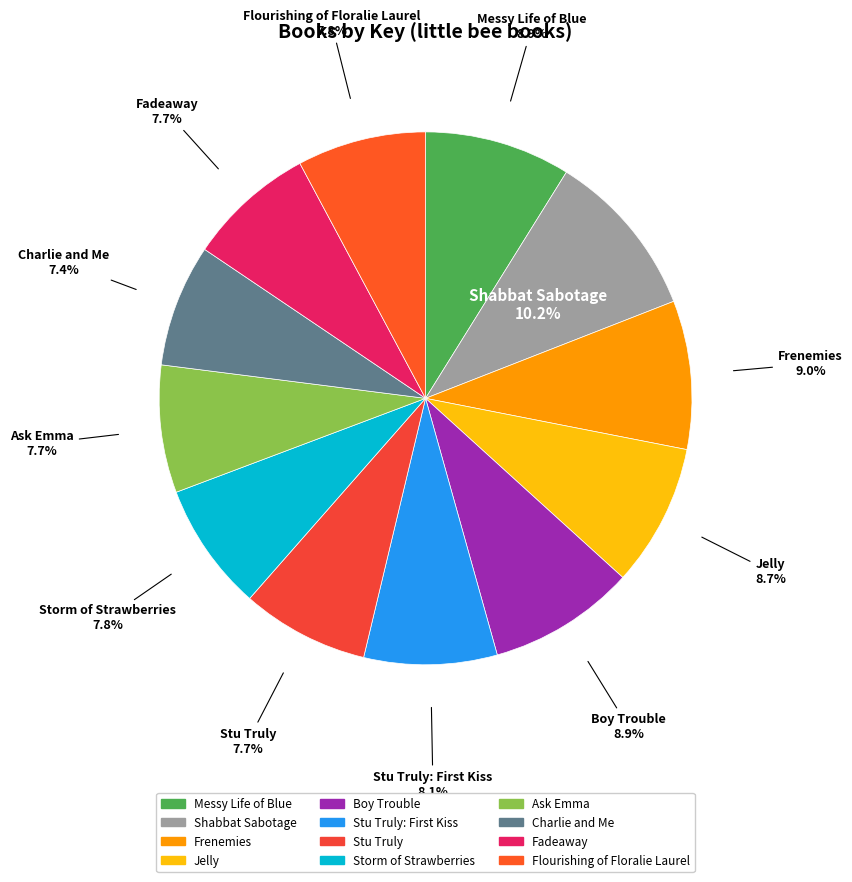

To the nearest percent, what is the average slice percentage?

8%